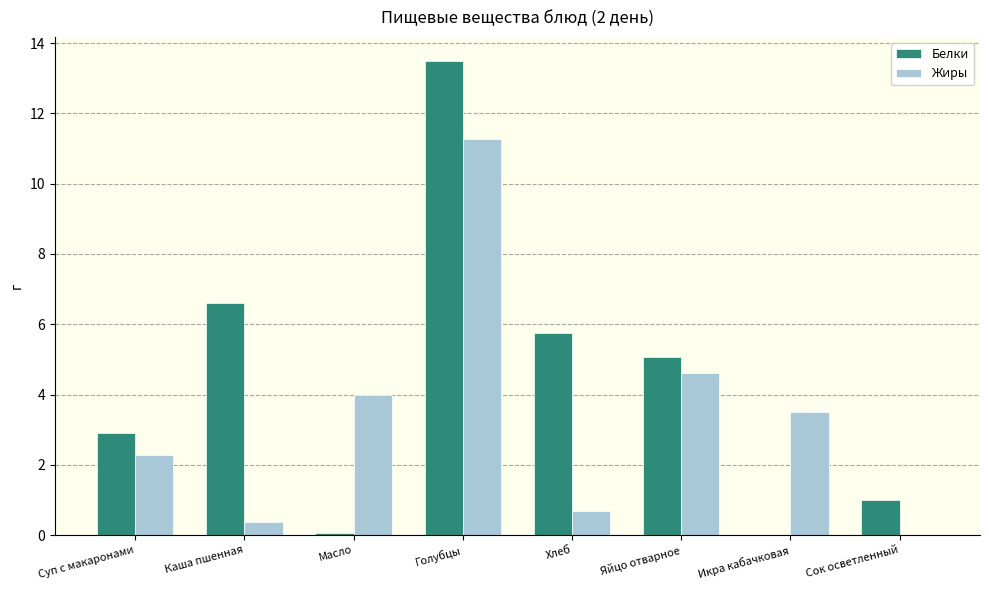

What is the average value of the Жиры series?

3.3